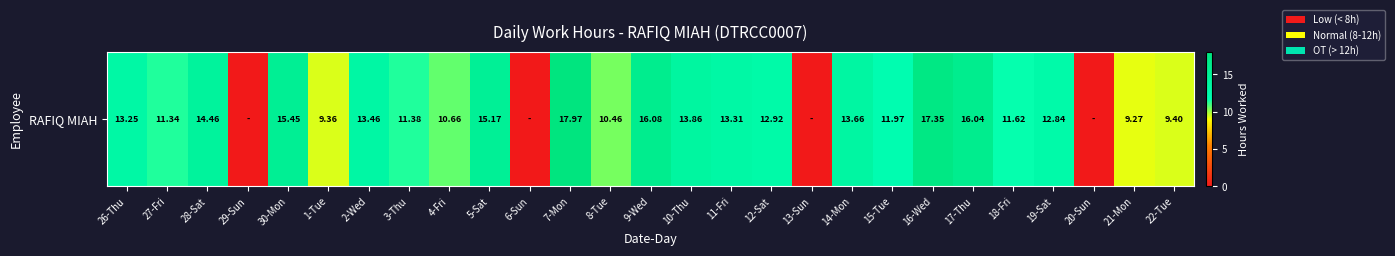

What value does the data have at 18-Fri?

11.6